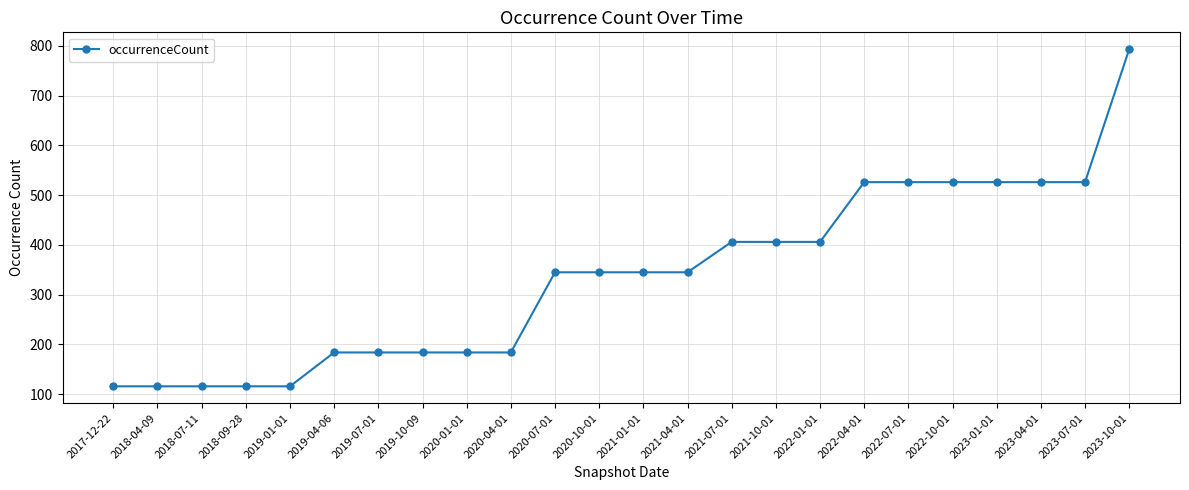

Reading left to right, transcribe all the data shown in this chart.

2017-12-22=116	2018-04-09=116	2018-07-11=116	2018-09-28=116	2019-01-01=116	2019-04-06=184	2019-07-01=184	2019-10-09=184	2020-01-01=184	2020-04-01=184	2020-07-01=345	2020-10-01=345	2021-01-01=345	2021-04-01=345	2021-07-01=406	2021-10-01=406	2022-01-01=406	2022-04-01=526	2022-07-01=526	2022-10-01=526	2023-01-01=526	2023-04-01=526	2023-07-01=526	2023-10-01=793